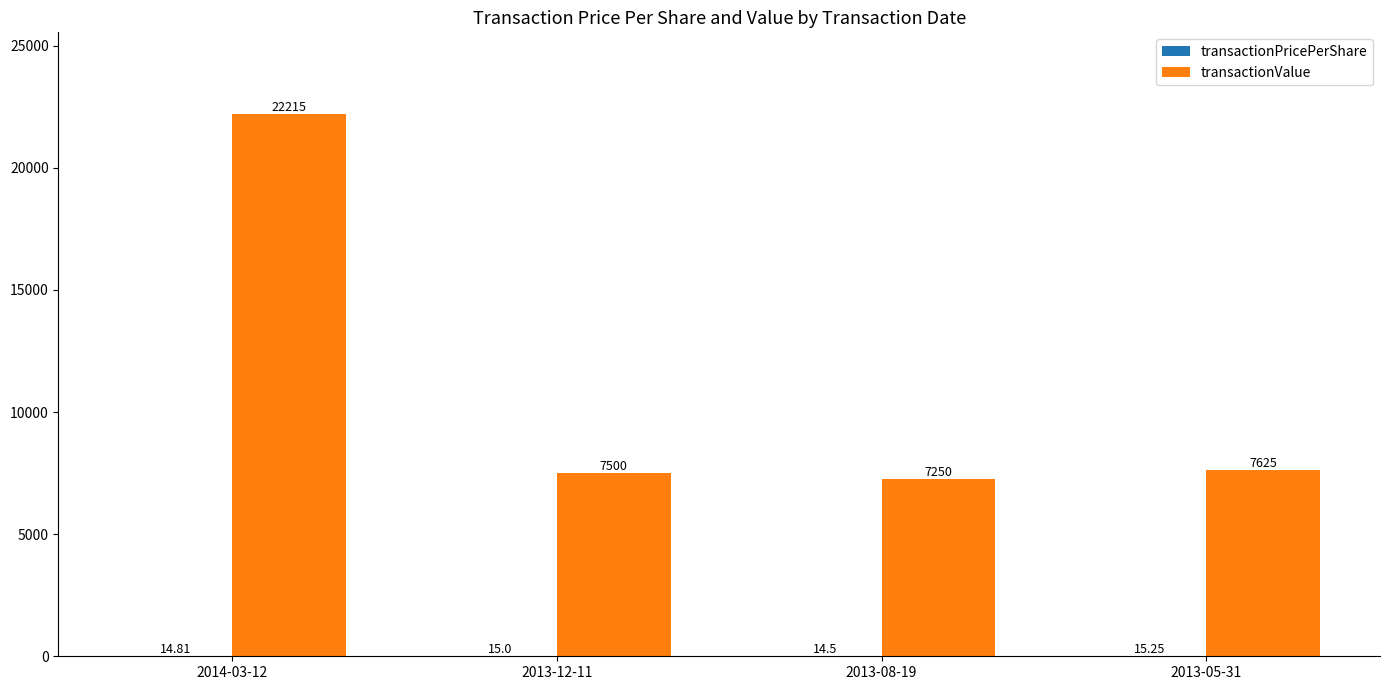

At which category is the sum across all series the highest?

2014-03-12